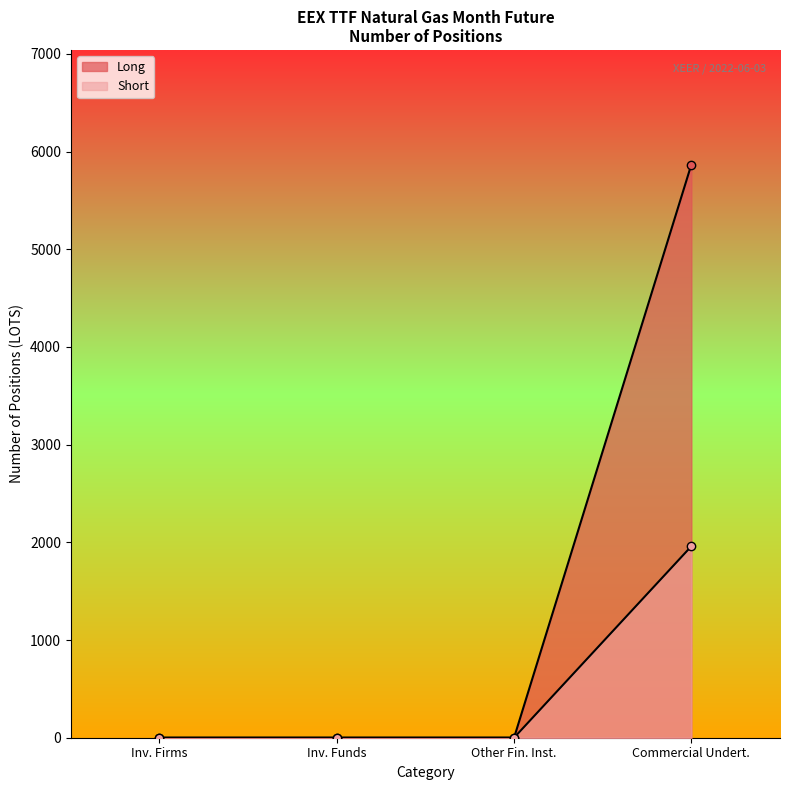

What is the total value across all series at Commercial Undert.?

7827